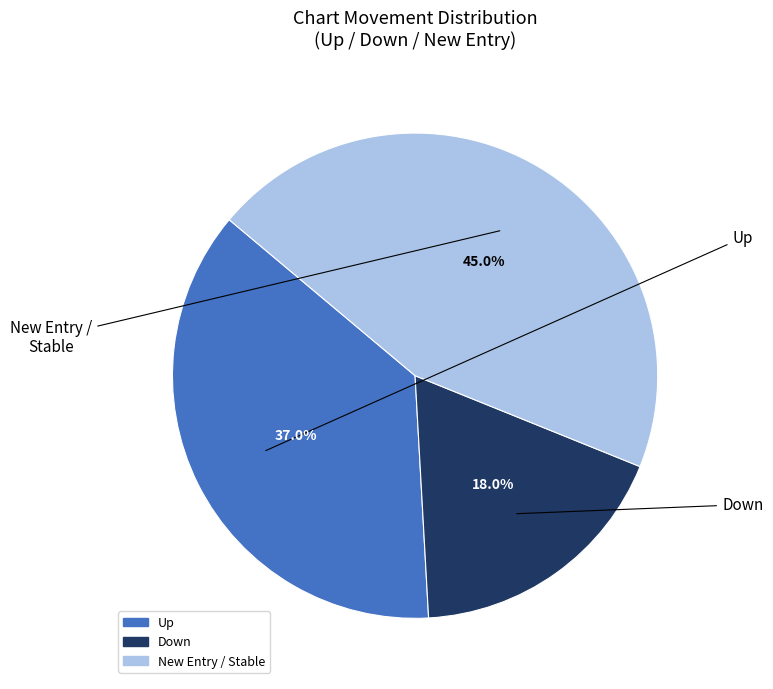

Does any single category account for the majority?

No